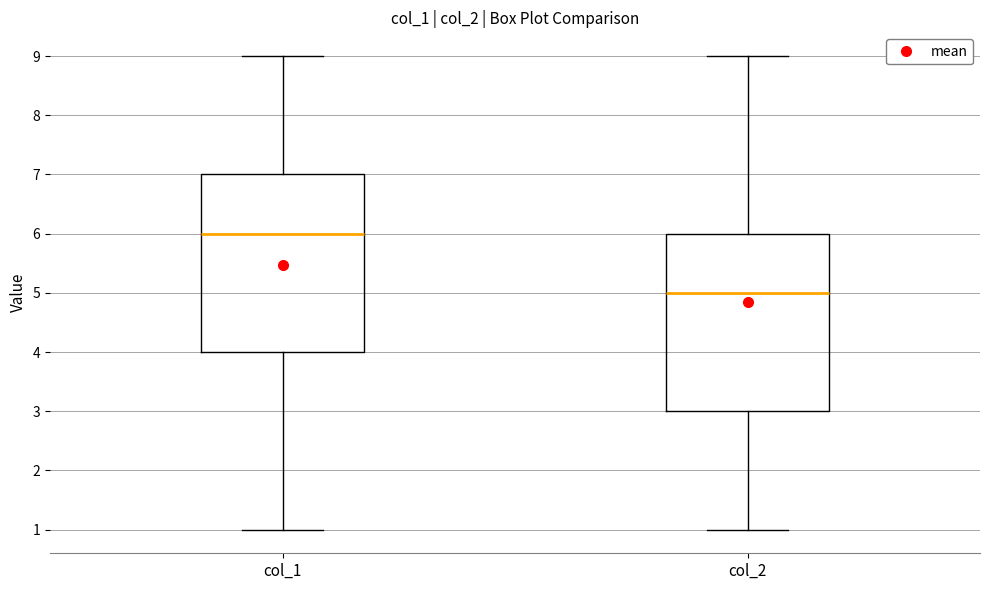

Reading left to right, transcribe this box plot: for each box, give where its median line is, the range the box spans, and where its two whiskers end, as read against the y-axis. The values are not printed on the chart, so give them approximately, as read against the axis.

col_1: median 6, box 4 to 7, whiskers 1 to 9
col_2: median 5, box 3 to 6, whiskers 1 to 9